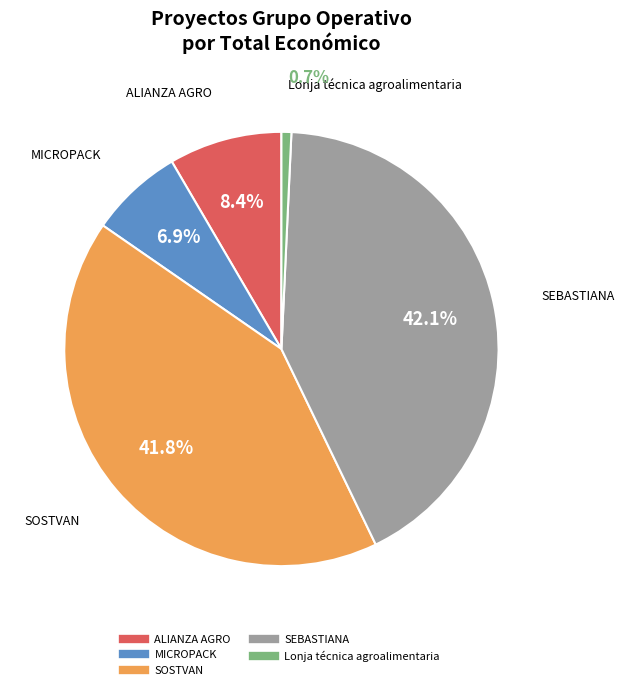

To the nearest percent, what is the difference between the largest and smallest slice percentages?

41%